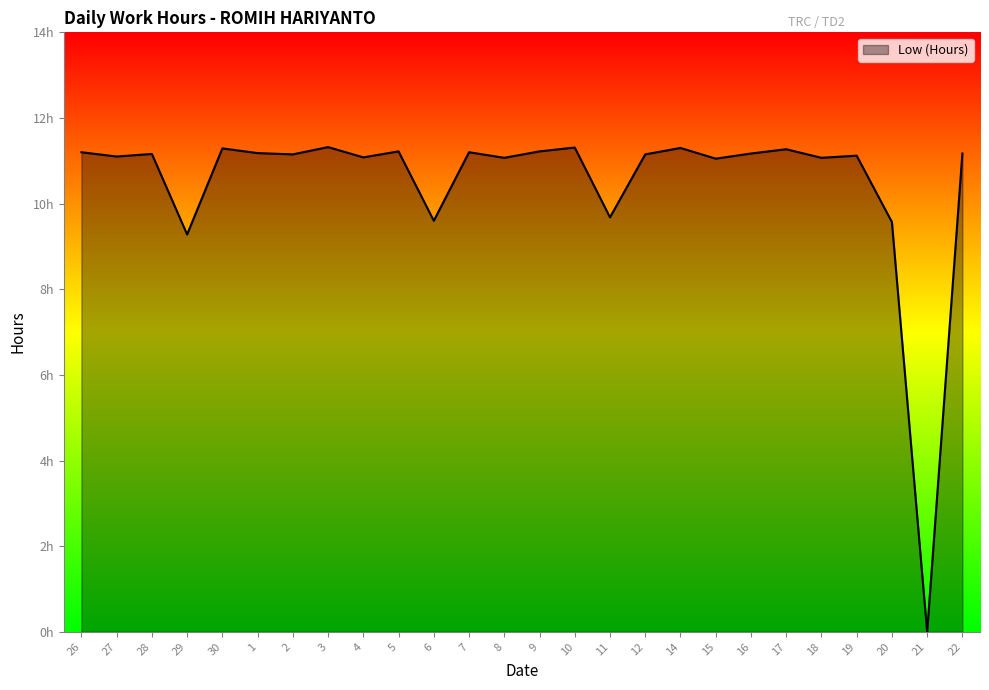

Which label corresponds to the smallest value in the chart?

21